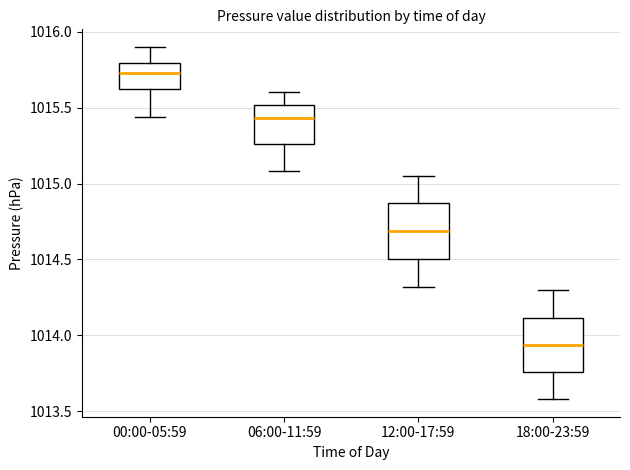

Reading left to right, read every box against the y-axis: the position of its median line, the range the box covers, and the ends of its whiskers. The values are not printed on the chart, so give them approximately, as read against the axis.

00:00-05:59: median 1015.75, box 1015.60 to 1015.80, whiskers 1015.45 to 1015.90
06:00-11:59: median 1015.45, box 1015.25 to 1015.50, whiskers 1015.10 to 1015.60
12:00-17:59: median 1014.70, box 1014.50 to 1014.85, whiskers 1014.30 to 1015.05
18:00-23:59: median 1013.95, box 1013.75 to 1014.10, whiskers 1013.60 to 1014.30